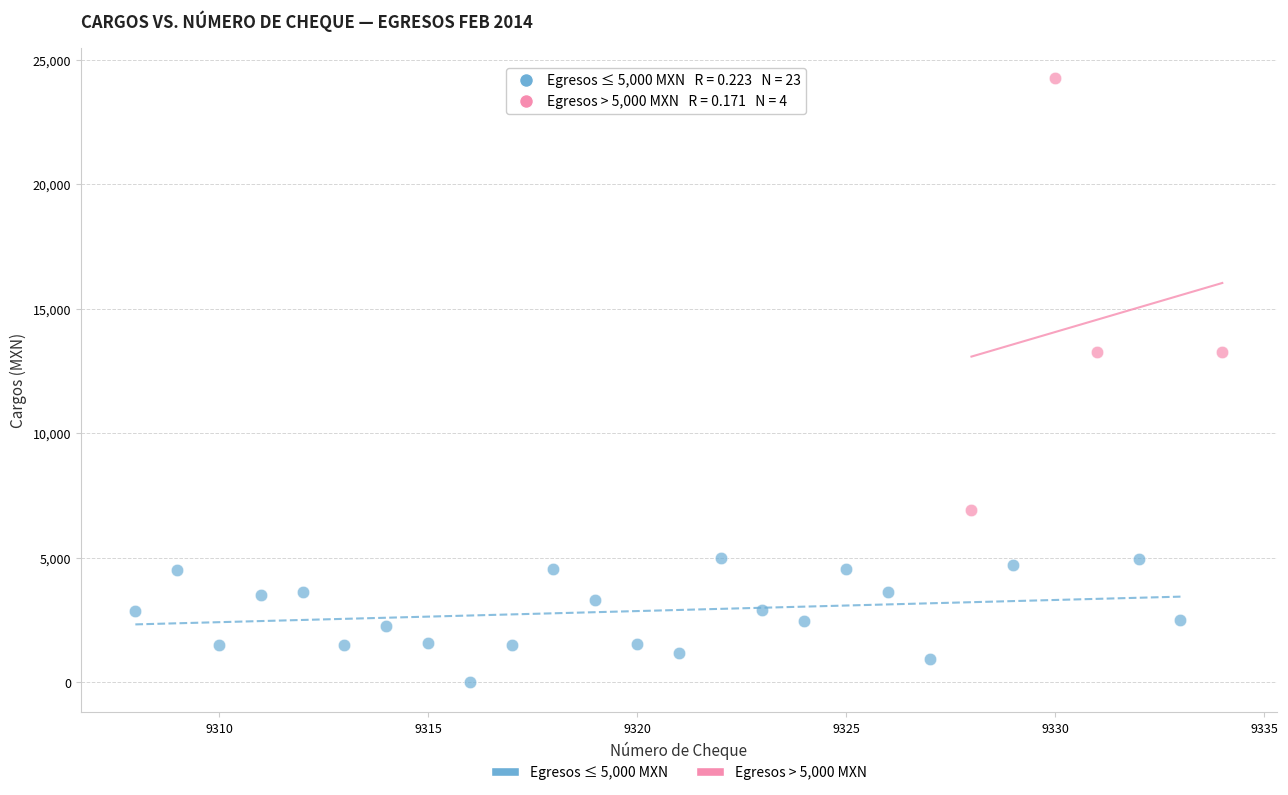

Which series has the widest spread of Y values?

Egresos > 5,000 MXN